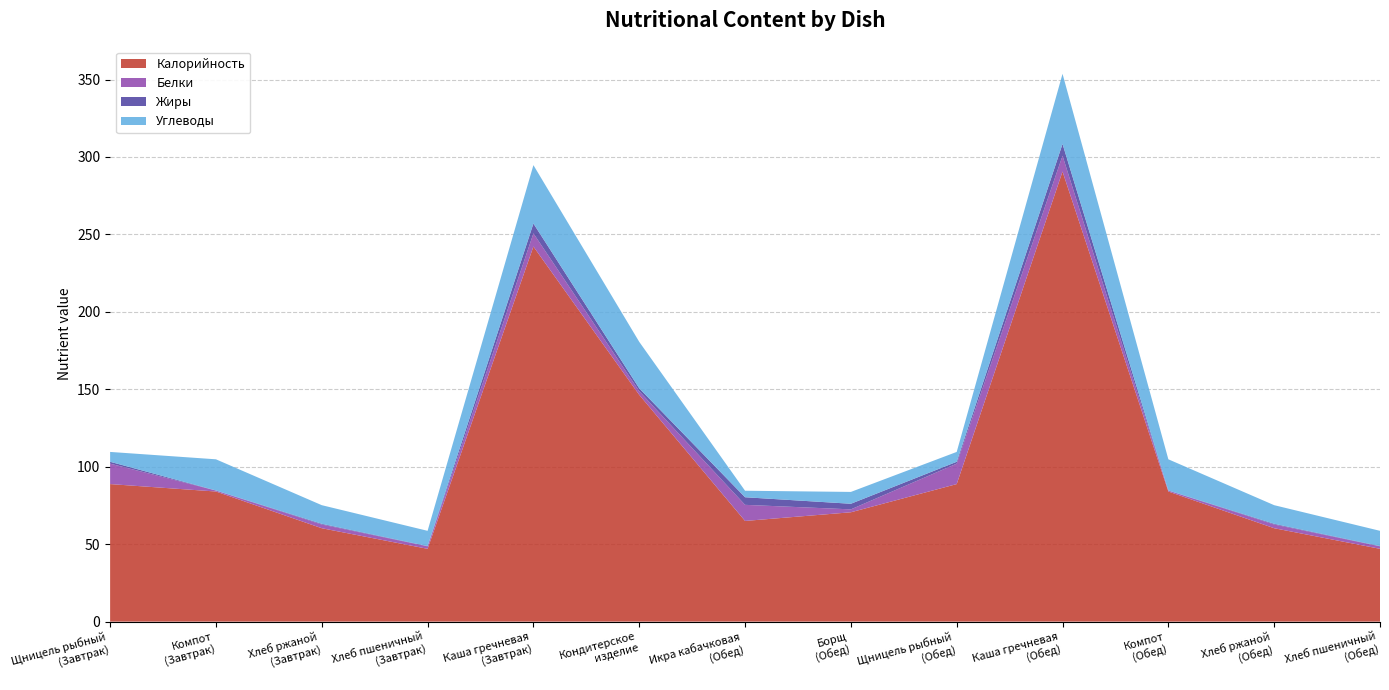

Reading left to right, extract all data points from this chart.

Калорийность: 88.8	84.0	60.3	47.0	242.2	146.4	65.0	70.6	88.8	290.6	84.0	60.3	47.0
Белки: 13.2	0.6	2.4	1.6	8.5	2.4	10.4	1.9	13.2	10.2	0.6	2.4	1.6
Жиры: 1.2	0.1	0.5	0.2	6.4	1.9	4.9	3.6	1.2	7.6	0.1	0.5	0.2
Углеводы: 6.4	20.1	12.0	9.8	37.7	30.0	4.2	7.6	6.4	45.2	20.1	12.0	9.8